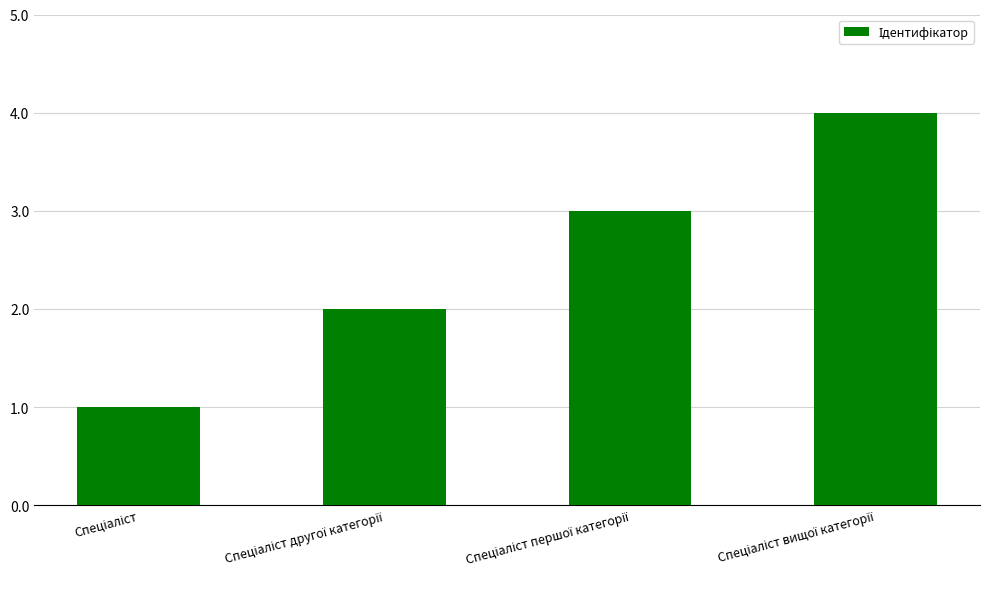

What is the maximum value shown in the chart?

4